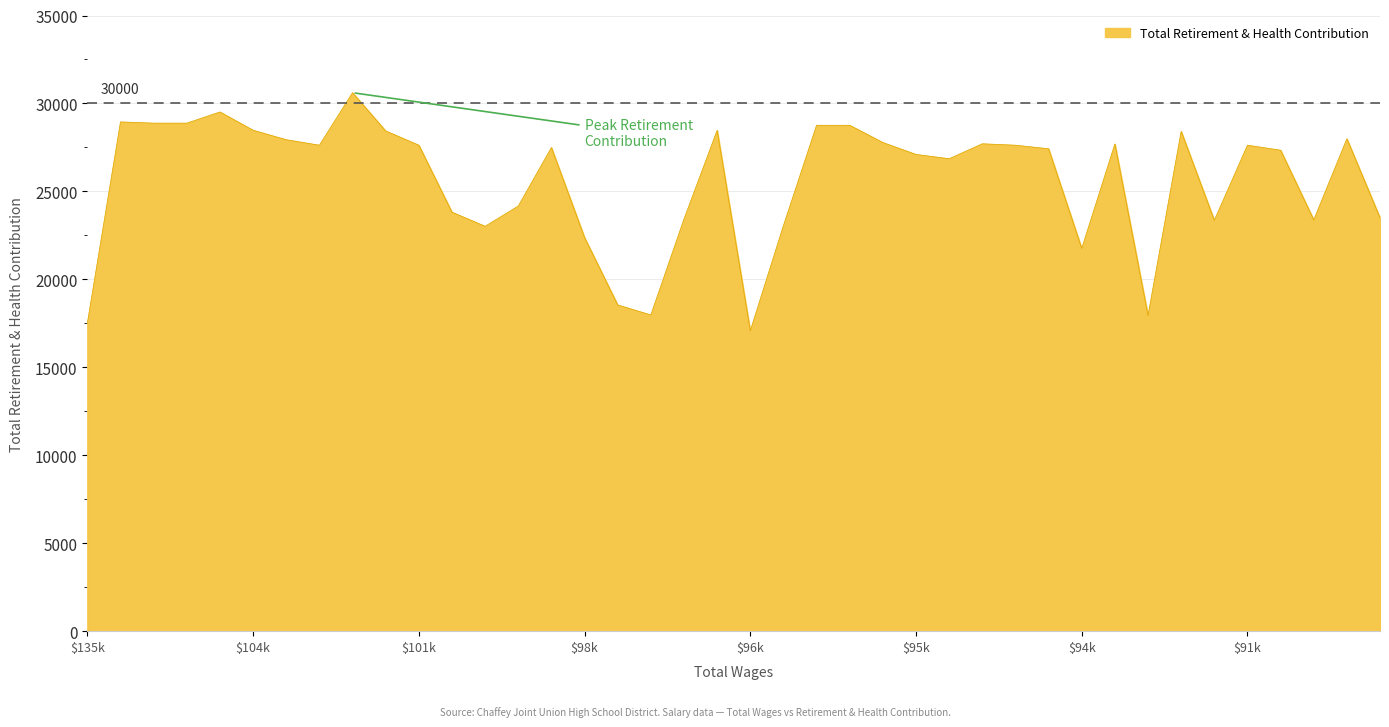

What is the maximum value shown in the chart?

30612